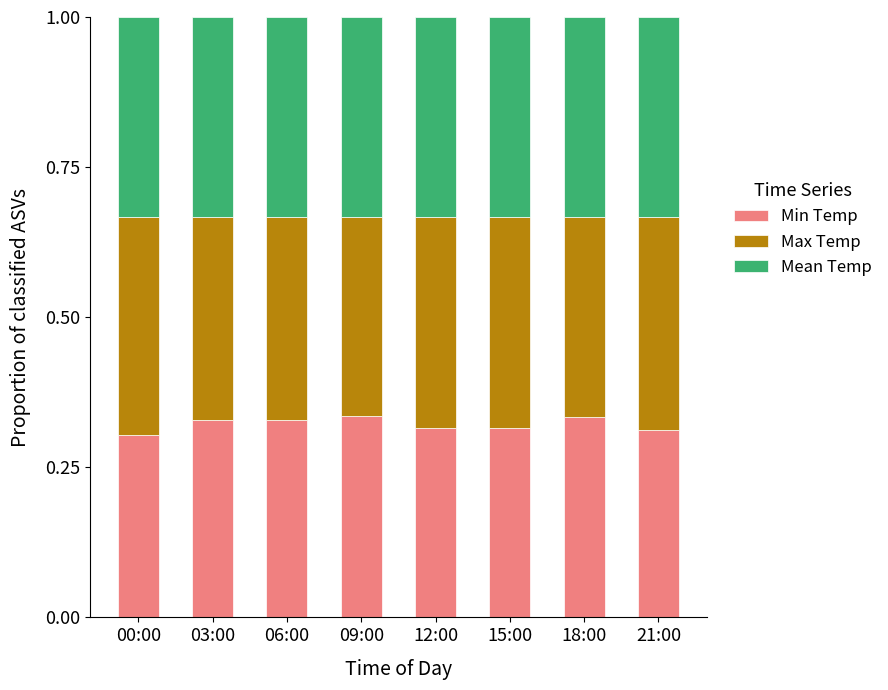

Count the Min Temp values in the range 0 to 1.

8